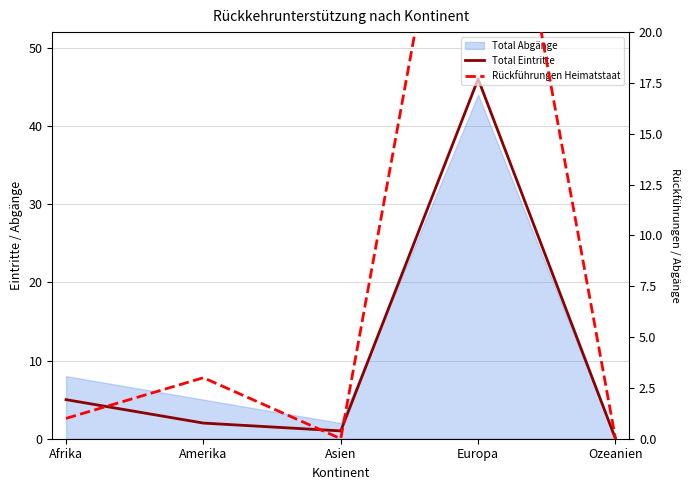

At which category does the chart reach its minimum across all series?

Ozeanien